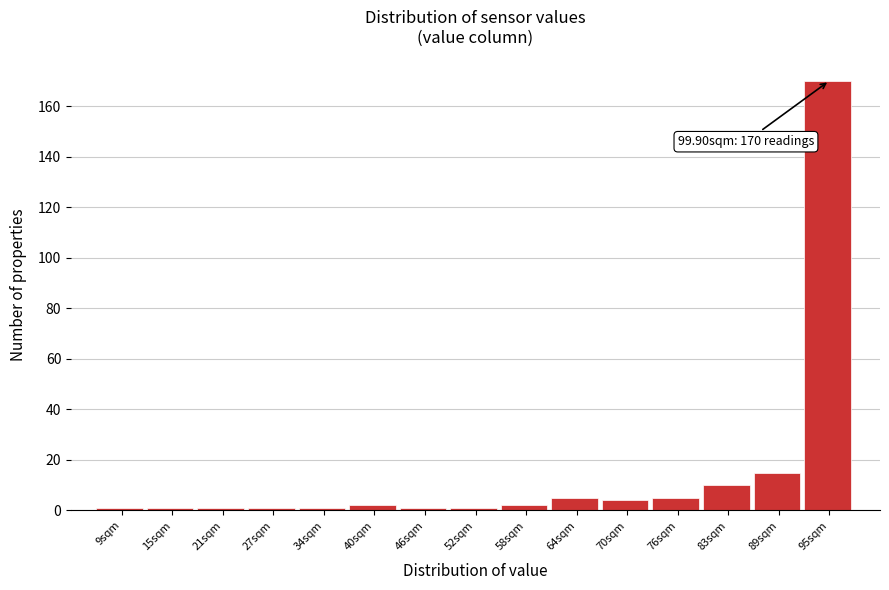

Reading left to right, what are all the values shown in this chart?

1	1	1	1	1	2	1	1	2	5	4	5	10	15	170